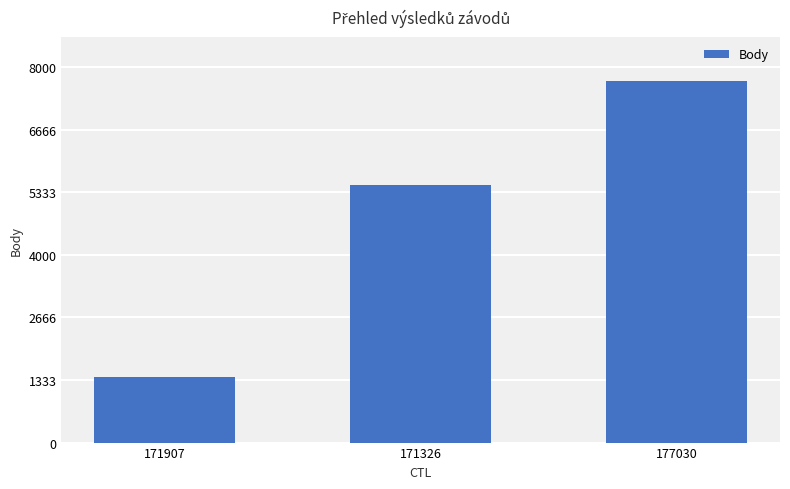

How many data points are less than 5491?

1